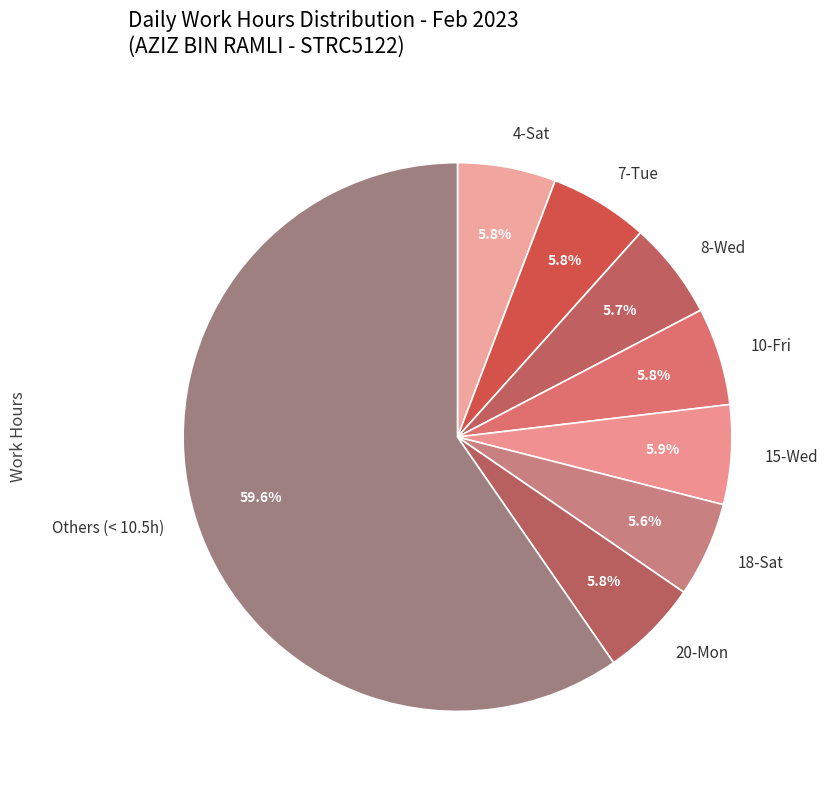

Approximately how many times larger is the value at 7-Tue compared to 18-Sat?

1.0